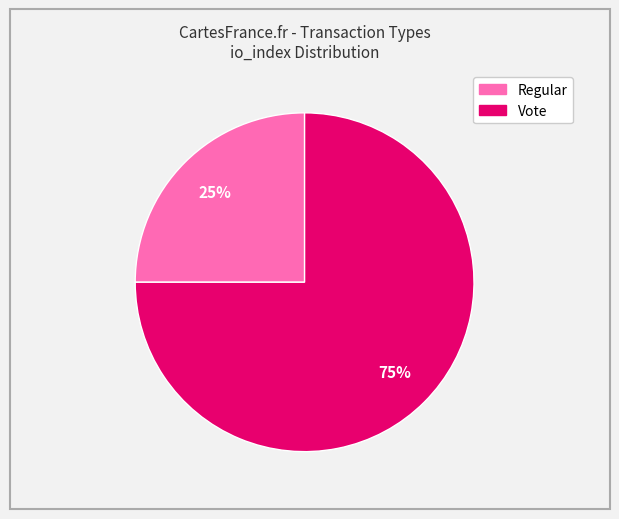

Count the number of slices in the pie.

2